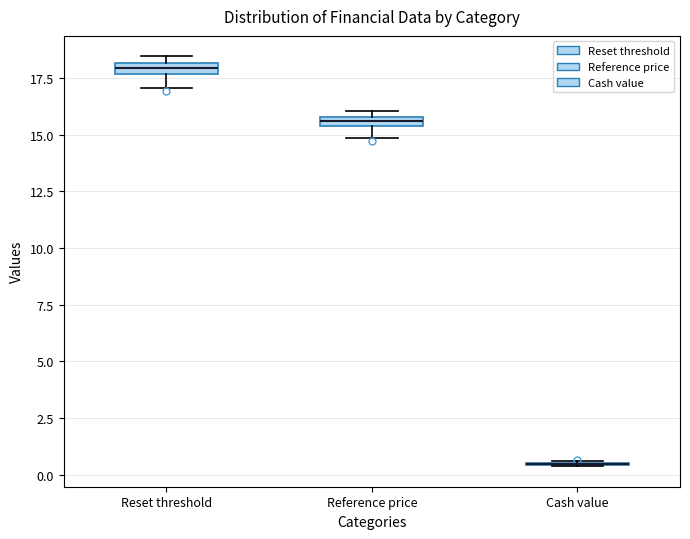

Where is the upper edge of the box for Reference price on the y-axis? The values are not printed on the chart, so give them approximately, as read against the axis.

16.0